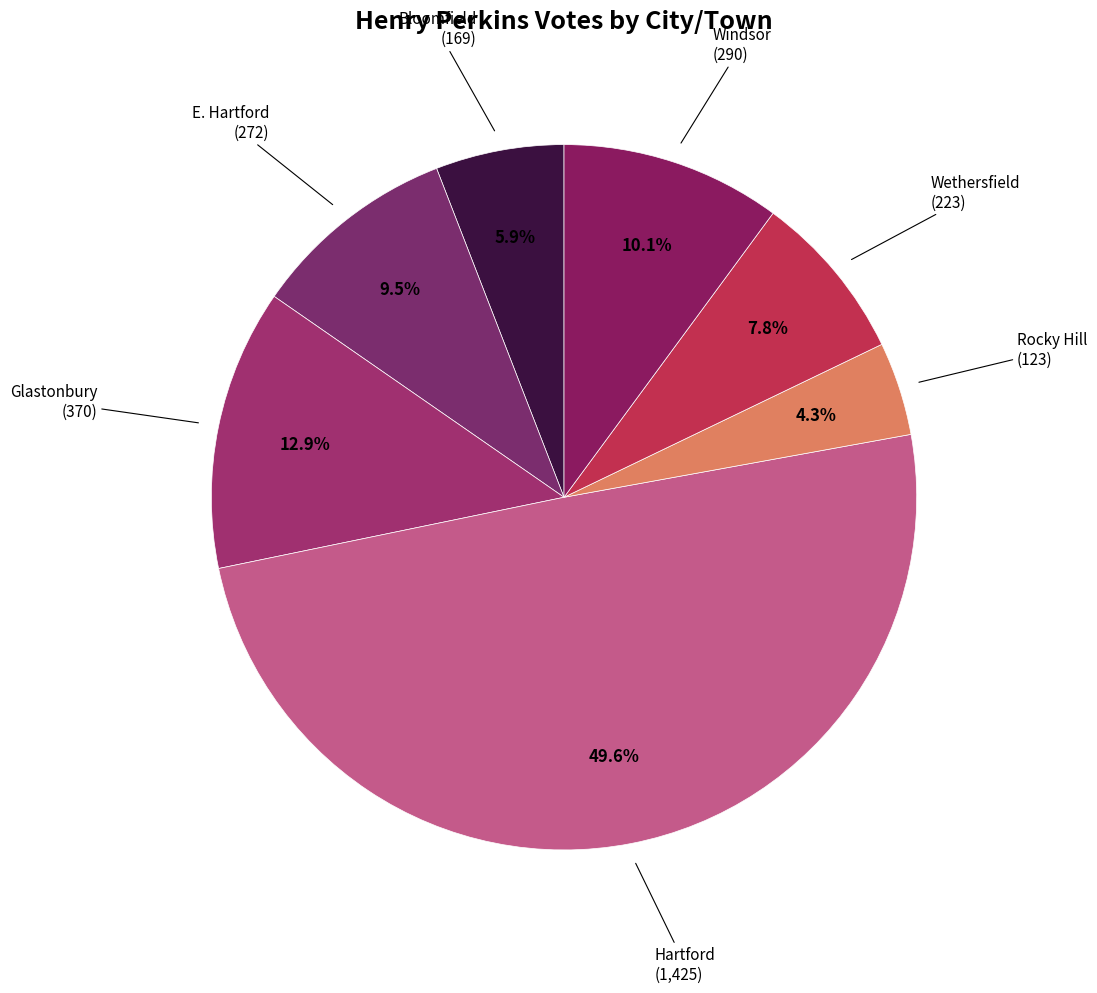

To the nearest percent, what is the difference between the largest and smallest slice percentages?

45%